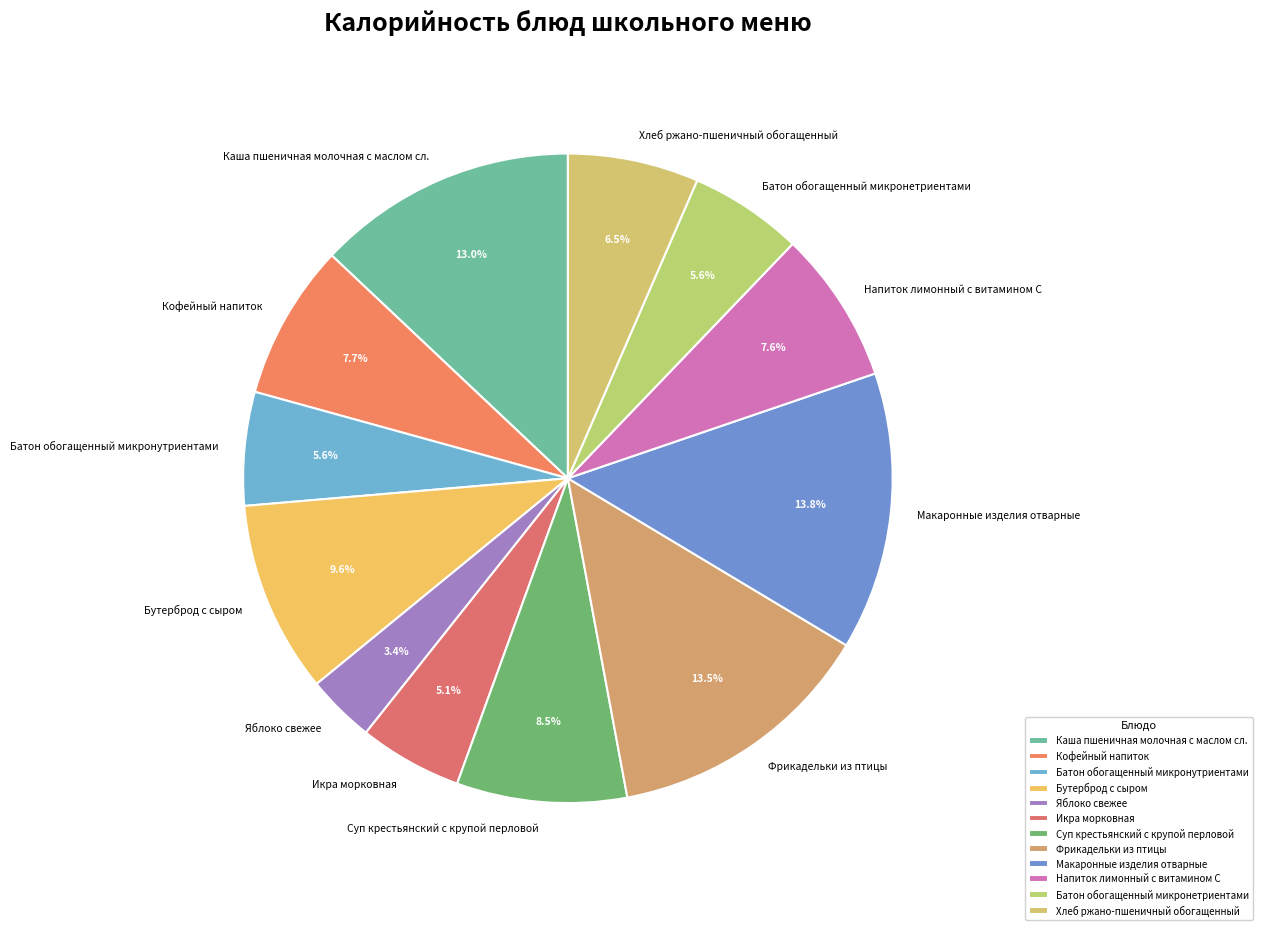

Which slice is the smallest?

Яблоко свежее